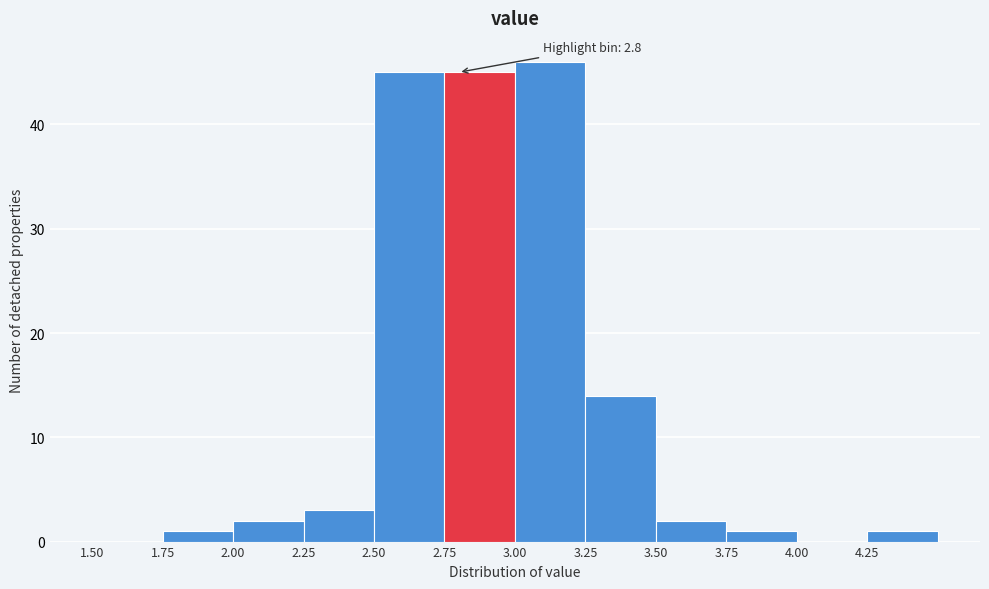

Over which range of the x-axis is the bar tallest?

3.00 to 3.25